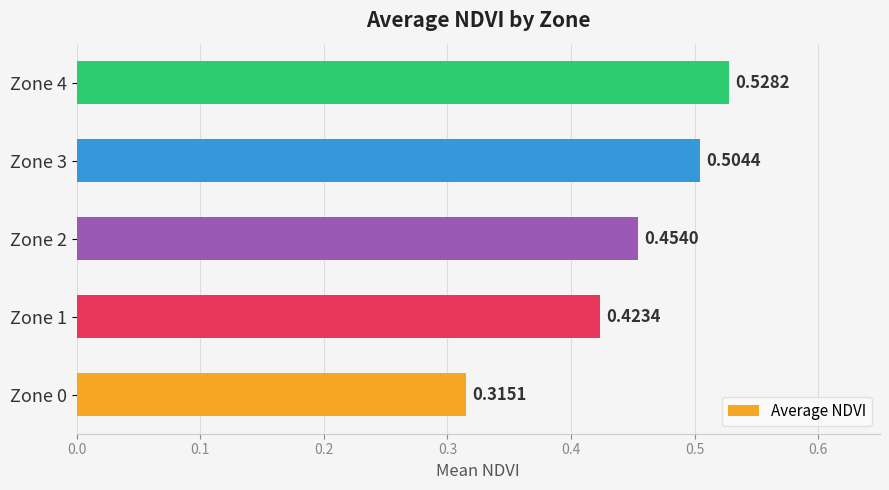

What is the sum of the values at Zone 2 and Zone 1?

0.9